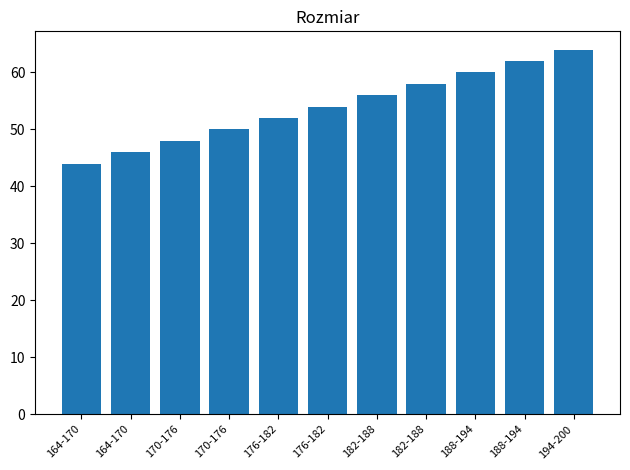

At which category does the chart reach its minimum across all series?

164-170